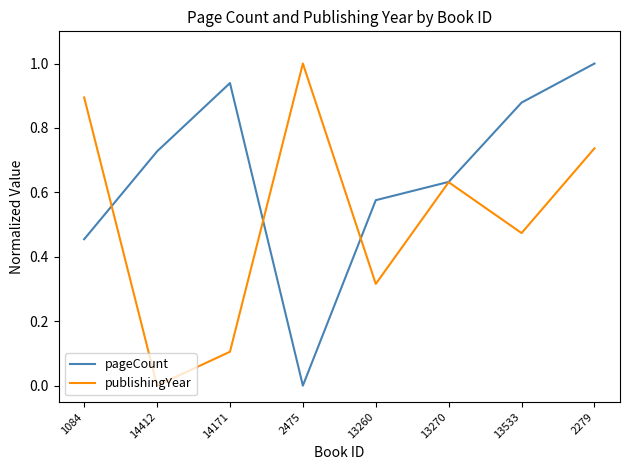

Where is publishingYear nearest to the value 0?

14412